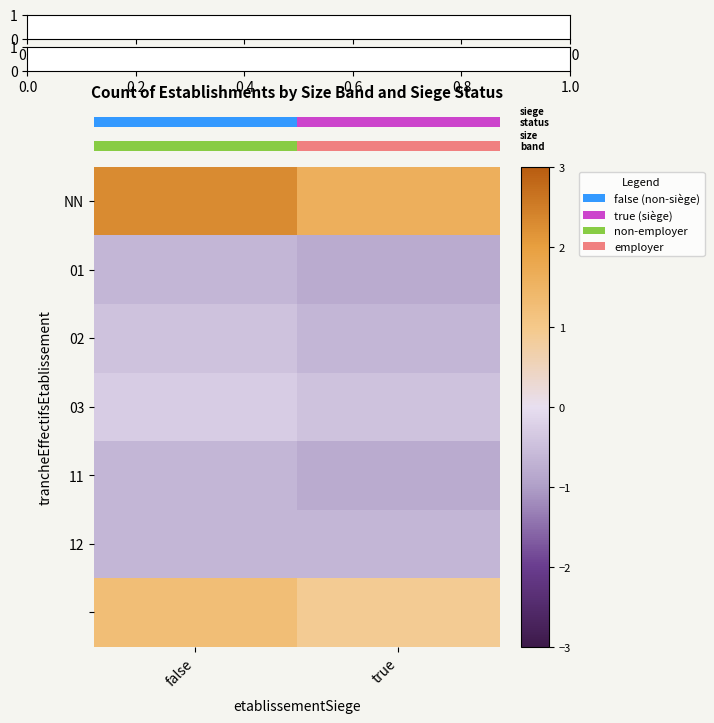

What is the highest value of the 03 series?

-0.3